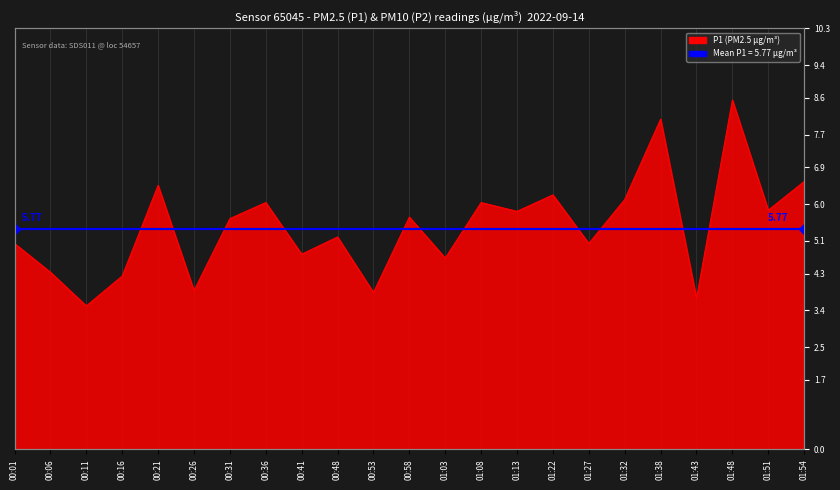

What is the difference between the values at 00:48 and 01:32?

1.0